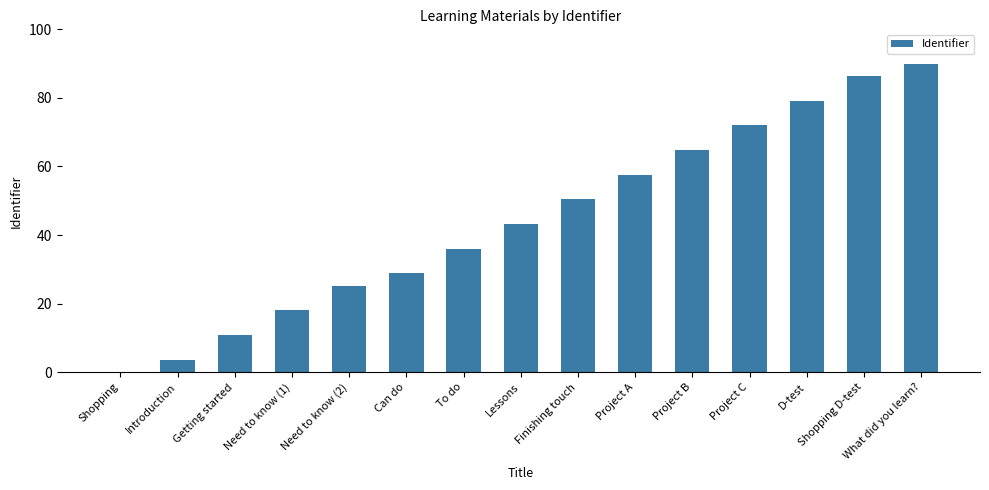

Are the bars horizontal?

No